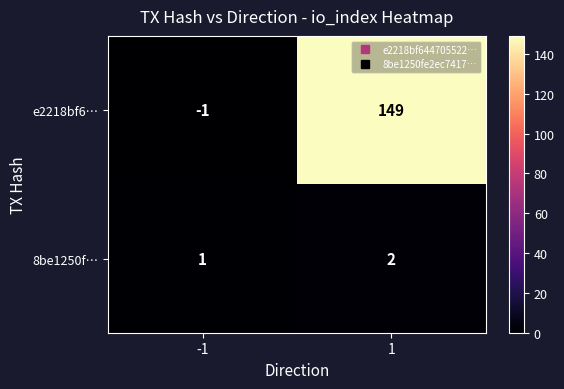

Read the e2218bf6… value at 1.

149